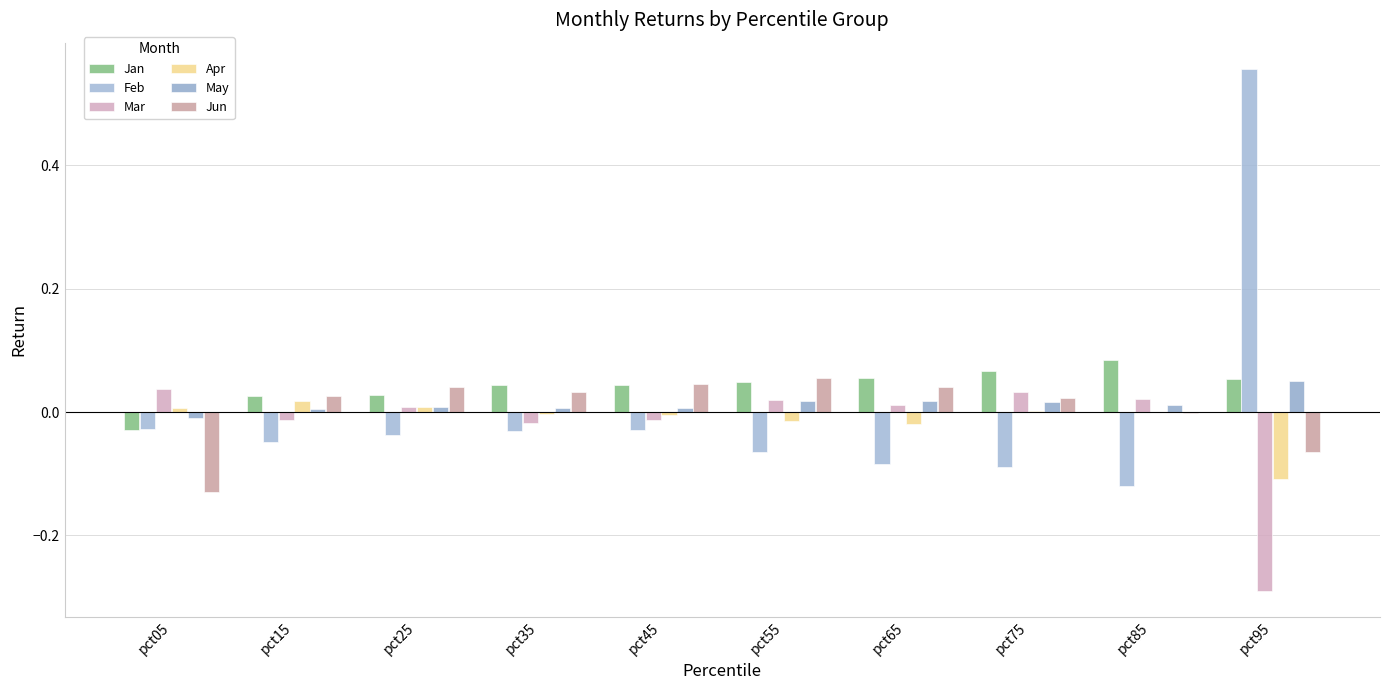

Reading left to right, extract all data points from this chart.

Jan: -0.0	0.0	0.0	0.0	0.0	0.0	0.1	0.1	0.1	0.1
Feb: -0.0	-0.0	-0.0	-0.0	-0.0	-0.1	-0.1	-0.1	-0.1	0.6
Mar: 0.0	-0.0	0.0	-0.0	-0.0	0.0	0.0	0.0	0.0	-0.3
Apr: 0.0	0.0	0.0	-0.0	-0.0	-0.0	-0.0	0.0	0.0	-0.1
May: -0.0	0.0	0.0	0.0	0.0	0.0	0.0	0.0	0.0	0.1
Jun: -0.1	0.0	0.0	0.0	0.0	0.1	0.0	0.0	-0.0	-0.1